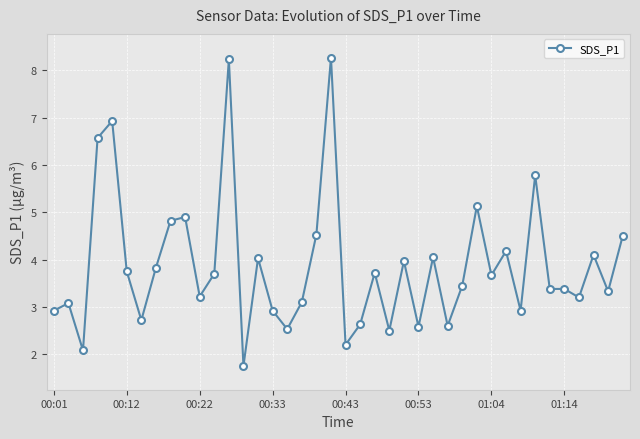

What is the average value?

3.9